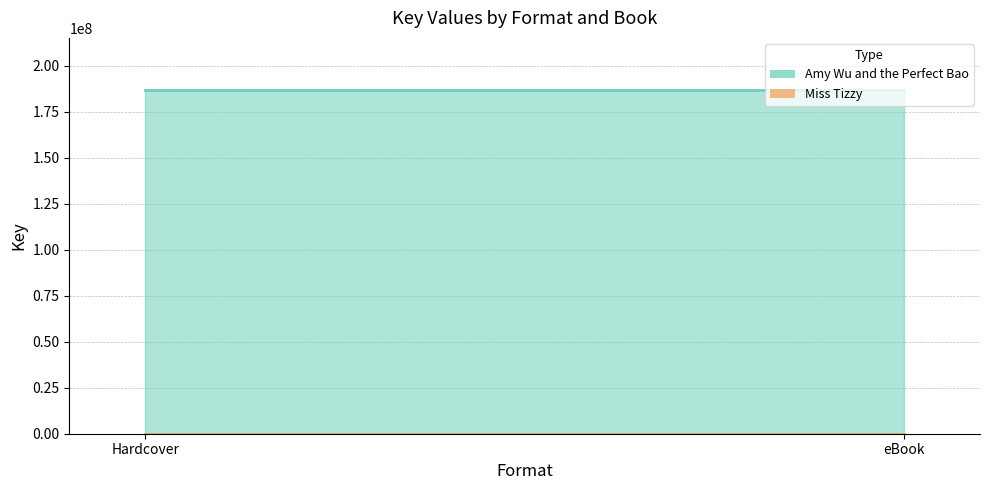

Between Hardcover and eBook, which is larger?

Hardcover